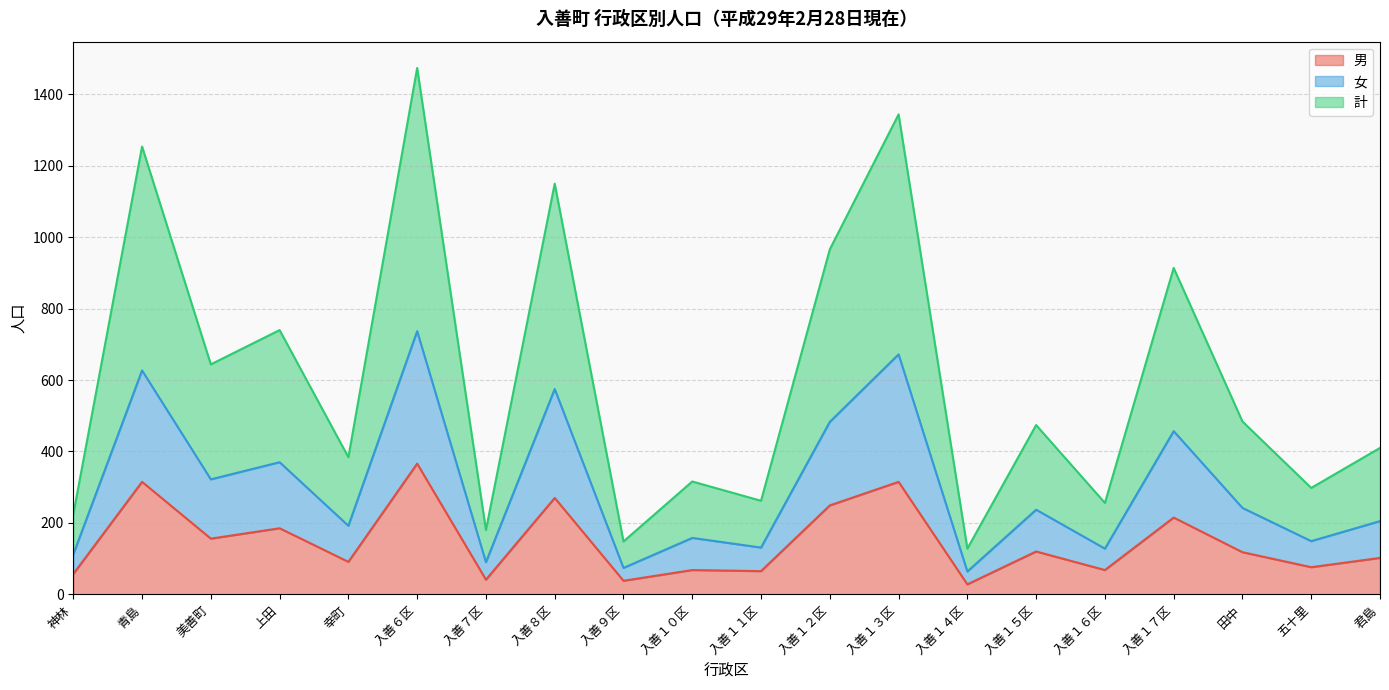

What are all the series names shown in the legend?

男, 女, 計